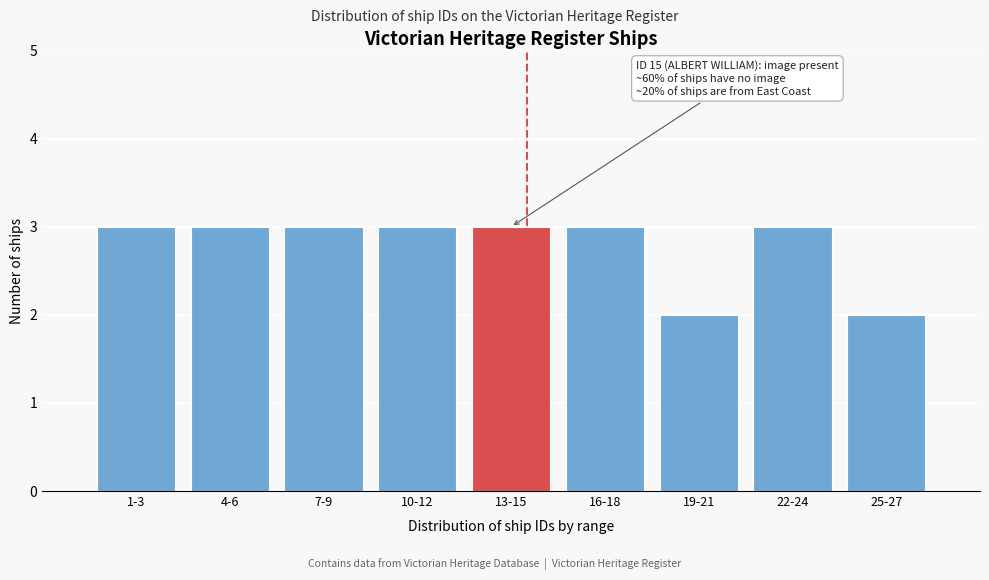

Reading left to right, list all the values displayed in this chart.

3	3	3	3	3	3	2	3	2